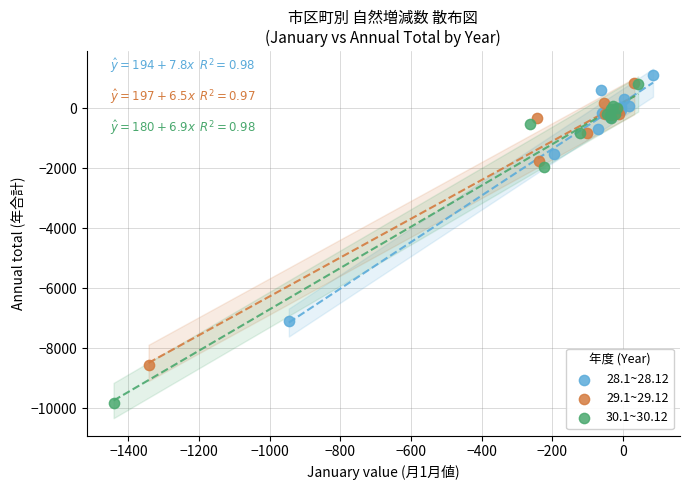

Which series contains the lowest Y value?

30.1~30.12